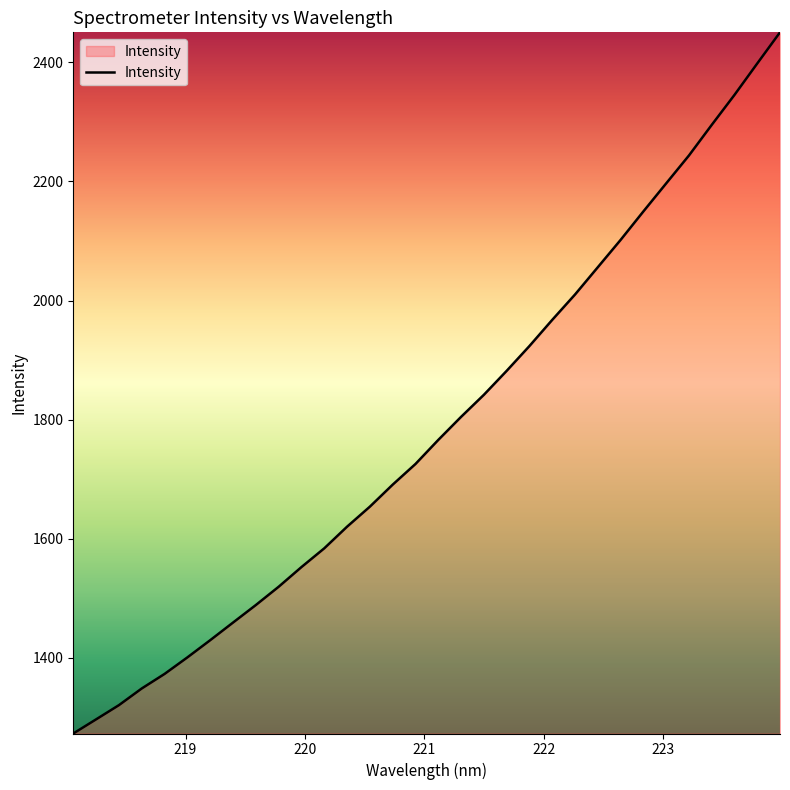

Reading right to left, extract all data points from this chart.

2450.2	2397.9	2345.2	2294.8	2243.5	2196.6	2149.6	2101.7	2055.9	2010.1	1967.6	1923.7	1882.0	1841.8	1804.7	1766.1	1725.7	1691.0	1654.0	1620.4	1584.1	1552.6	1519.6	1488.9	1459.5	1429.9	1401.0	1373.2	1348.8	1320.8	1297.0	1273.2